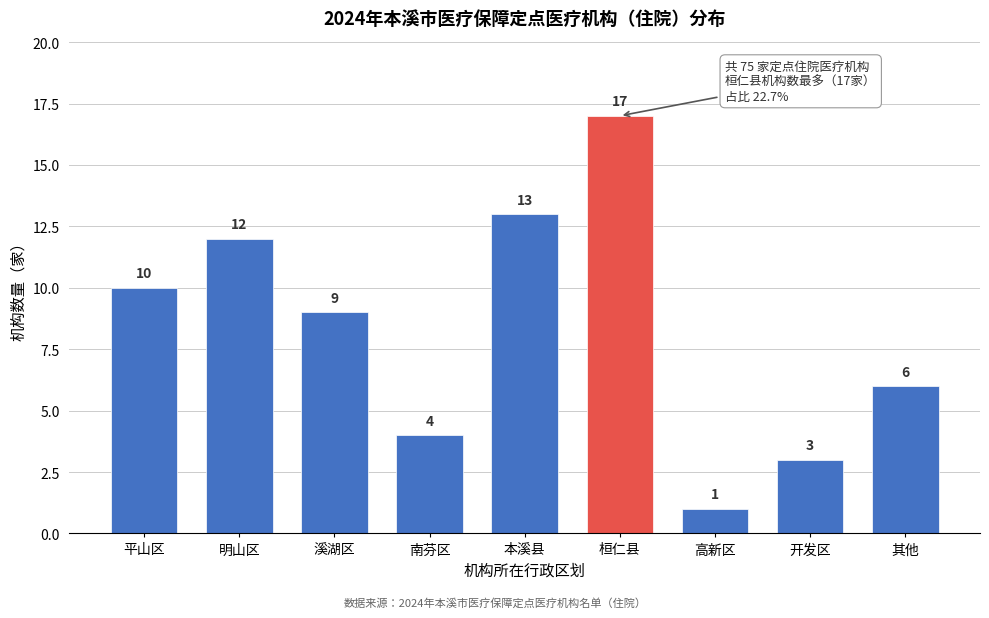

Reading right to left, transcribe all the data shown in this chart.

6	3	1	17	13	4	9	12	10